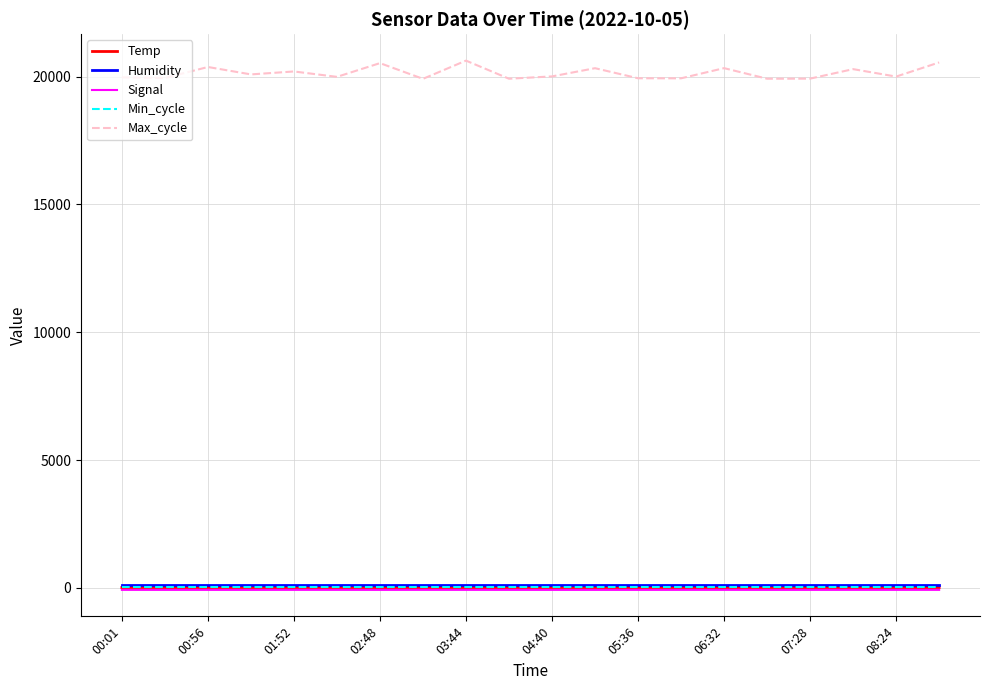

How many lines are shown in the chart?

5